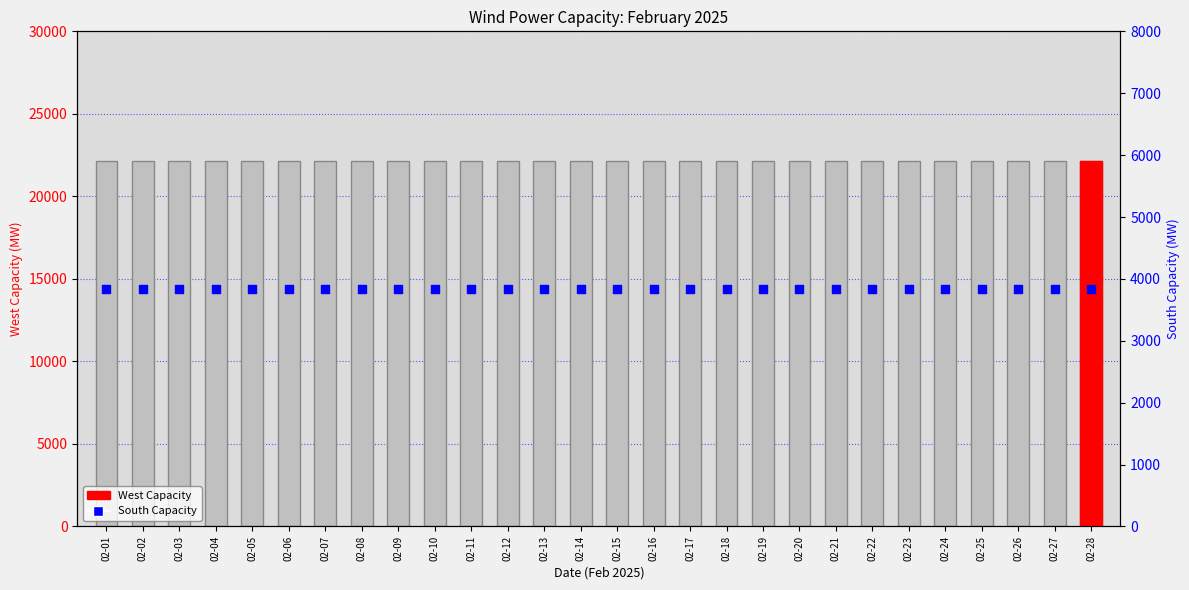

Which series has the widest spread of Y values?

West Capacity